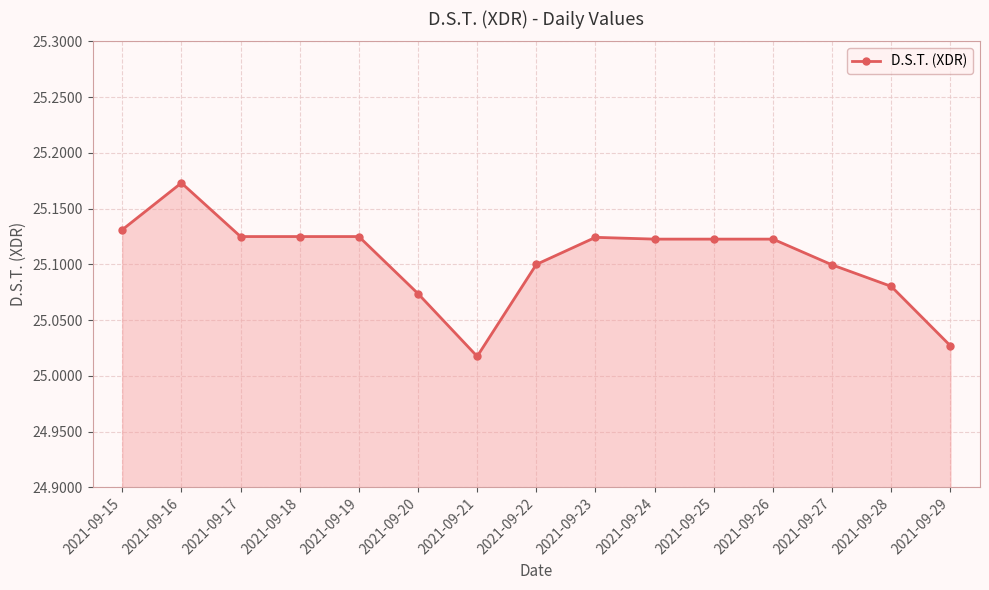

Count the number of data series in this chart.

1